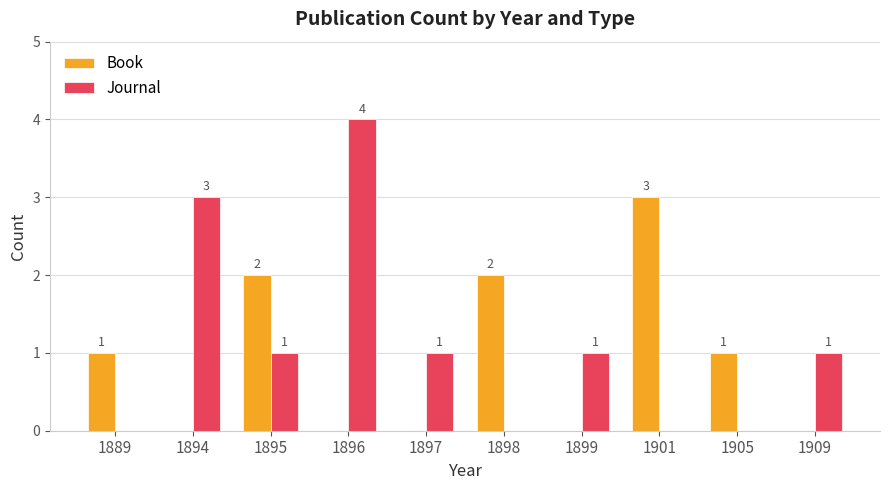

What is the average value of the Book series?

1